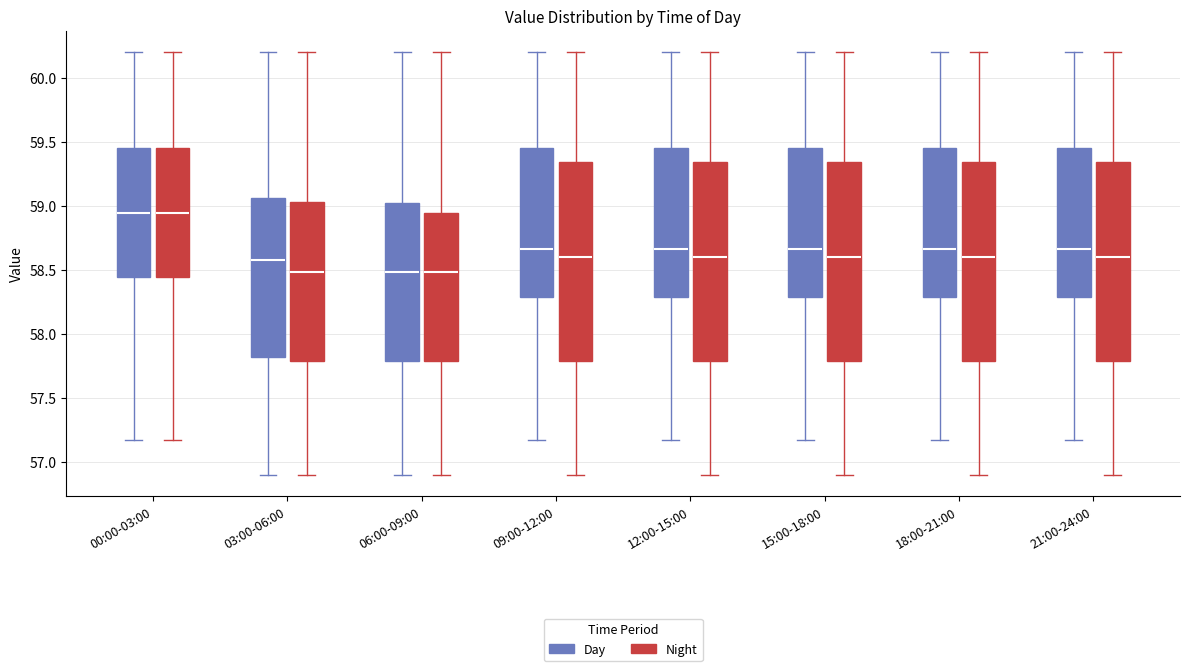

Reading left to right, transcribe this box plot: for each box, give where its median line is, the range the box spans, and where its two whiskers end, as read against the y-axis. The values are not printed on the chart, so give them approximately, as read against the axis.

00:00-03:00 (Day): median 58.95, box 58.45 to 59.45, whiskers 57.15 to 60.20
00:00-03:00 (Night): median 58.95, box 58.45 to 59.45, whiskers 57.15 to 60.20
03:00-06:00 (Day): median 58.60, box 57.80 to 59.05, whiskers 56.90 to 60.20
03:00-06:00 (Night): median 58.50, box 57.80 to 59.05, whiskers 56.90 to 60.20
06:00-09:00 (Day): median 58.50, box 57.80 to 59.00, whiskers 56.90 to 60.20
06:00-09:00 (Night): median 58.50, box 57.80 to 58.95, whiskers 56.90 to 60.20
09:00-12:00 (Day): median 58.65, box 58.30 to 59.45, whiskers 57.15 to 60.20
09:00-12:00 (Night): median 58.60, box 57.80 to 59.35, whiskers 56.90 to 60.20
12:00-15:00 (Day): median 58.65, box 58.30 to 59.45, whiskers 57.15 to 60.20
12:00-15:00 (Night): median 58.60, box 57.80 to 59.35, whiskers 56.90 to 60.20
15:00-18:00 (Day): median 58.65, box 58.30 to 59.45, whiskers 57.15 to 60.20
15:00-18:00 (Night): median 58.60, box 57.80 to 59.35, whiskers 56.90 to 60.20
18:00-21:00 (Day): median 58.65, box 58.30 to 59.45, whiskers 57.15 to 60.20
18:00-21:00 (Night): median 58.60, box 57.80 to 59.35, whiskers 56.90 to 60.20
21:00-24:00 (Day): median 58.65, box 58.30 to 59.45, whiskers 57.15 to 60.20
21:00-24:00 (Night): median 58.60, box 57.80 to 59.35, whiskers 56.90 to 60.20